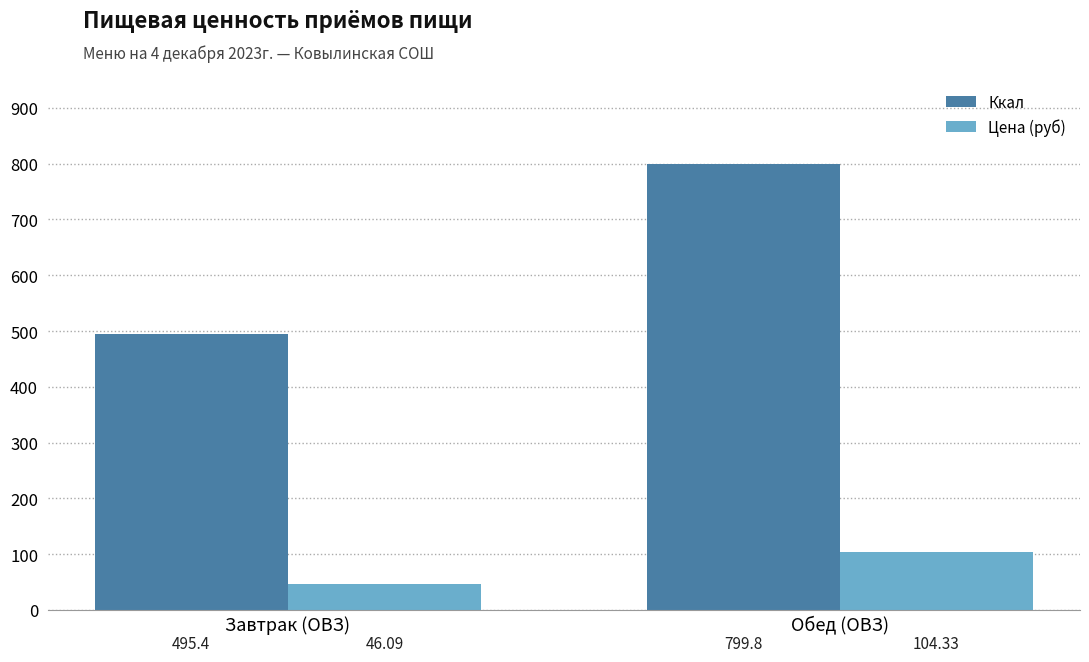

How many data points in Цена (руб) are above 104?

1